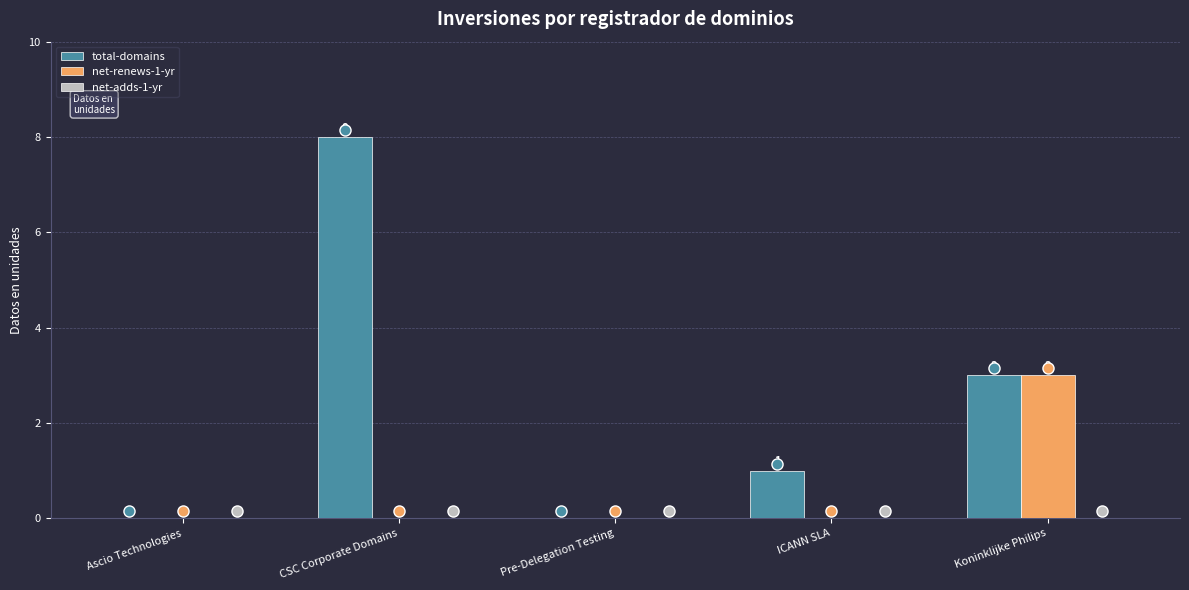

How many total-domains values are between 0 and 3?

4